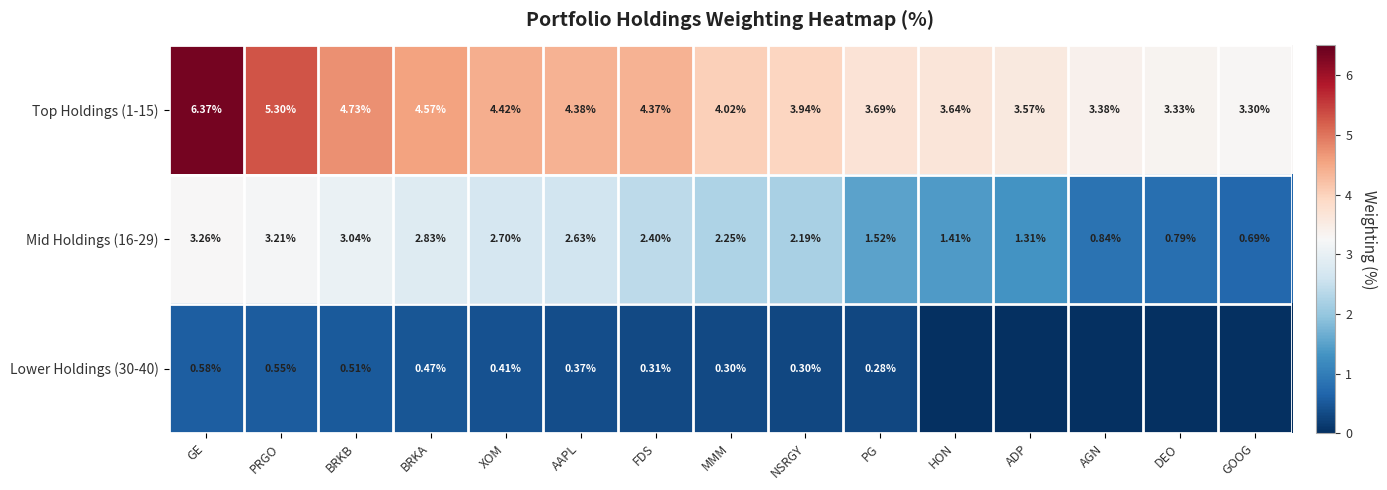

What is the sum of all Mid Holdings (16-29) values?

31.1